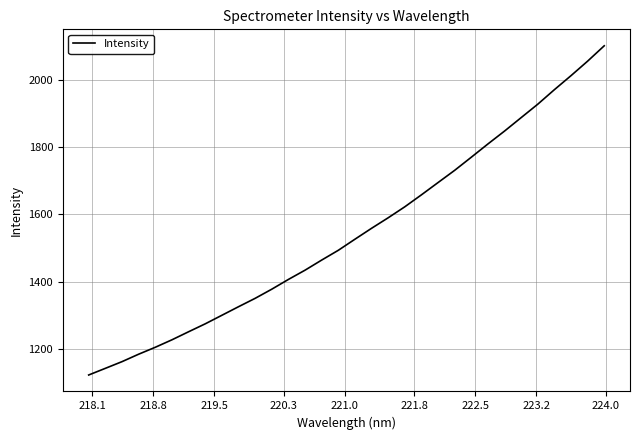

What is the difference between the maximum and minimum values?

978.5